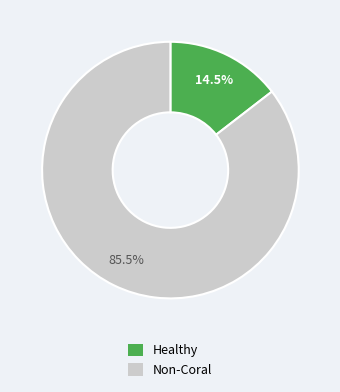

Does any single category account for the majority?

Yes